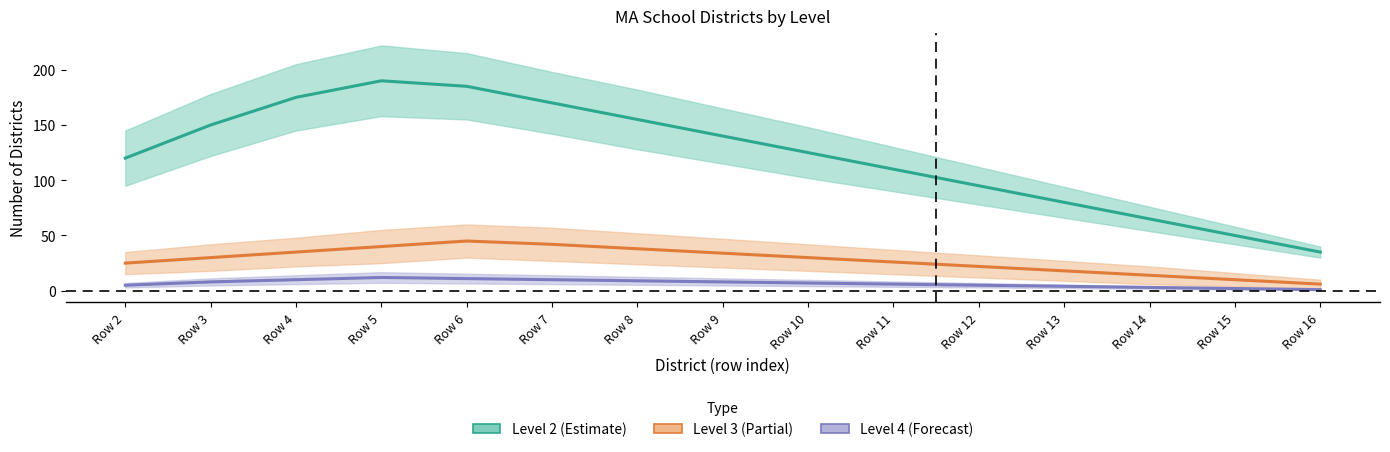

Rank the categories by Level 2 value from highest to lowest.

Row 5, Row 6, Row 4, Row 7, Row 8, Row 3, Row 9, Row 10, Row 2, Row 11, Row 12, Row 13, Row 14, Row 15, Row 16